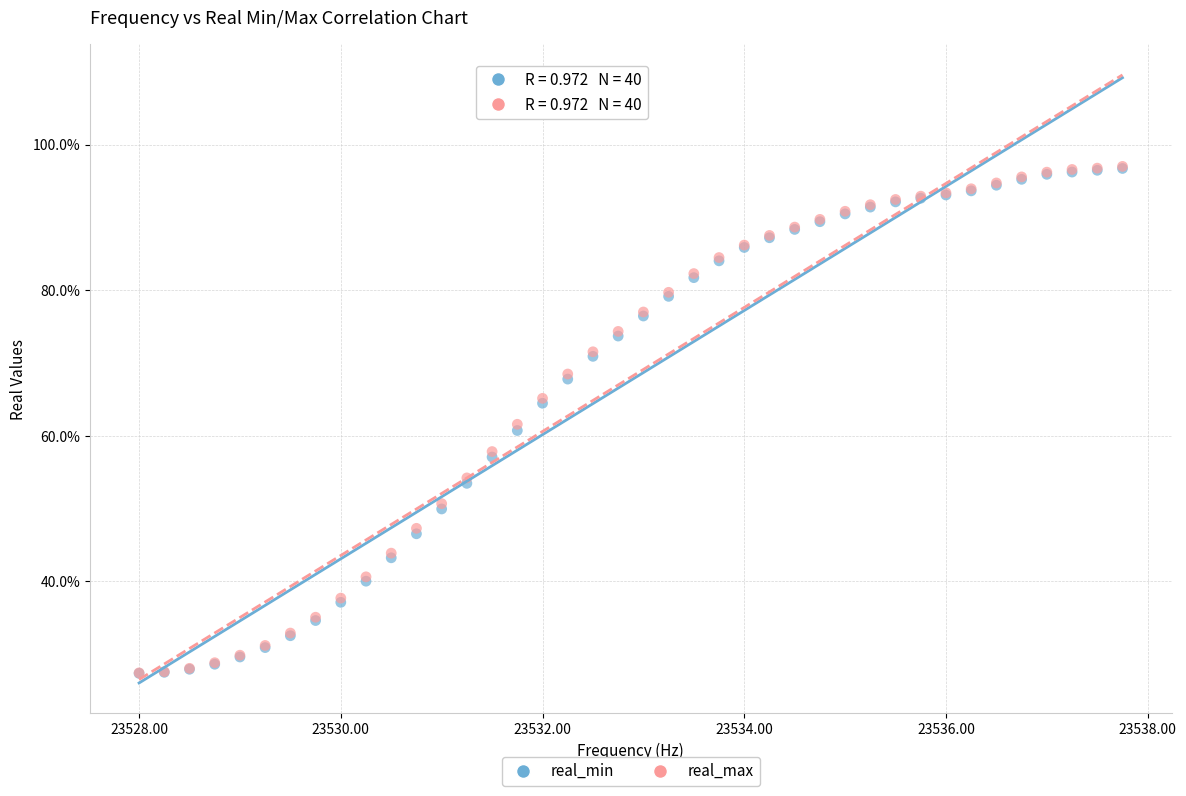

What are all the series names shown in the legend?

real_min, real_max